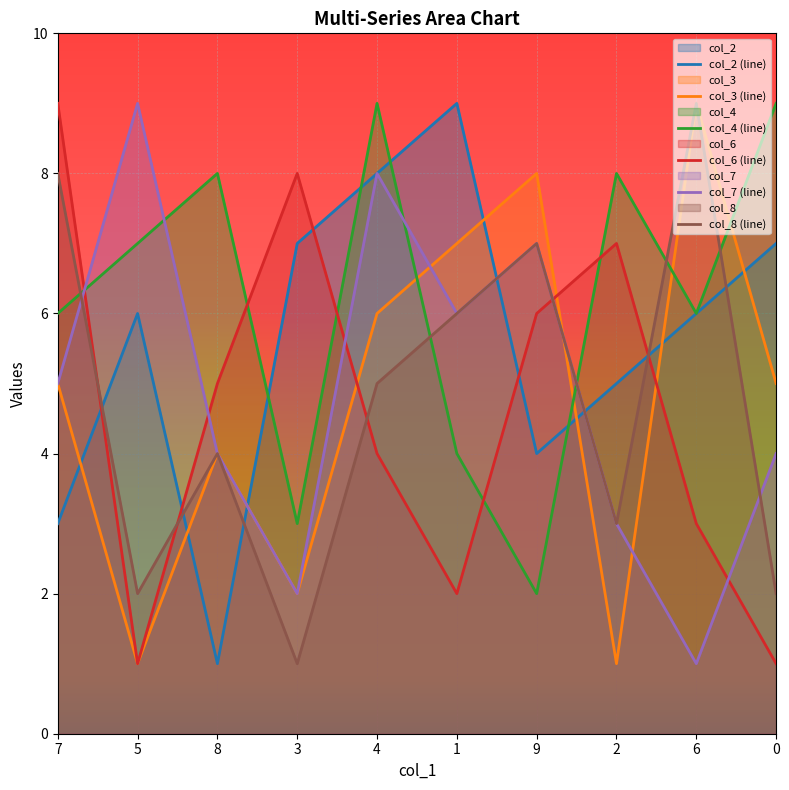

Which series has the widest spread of values?

col_2